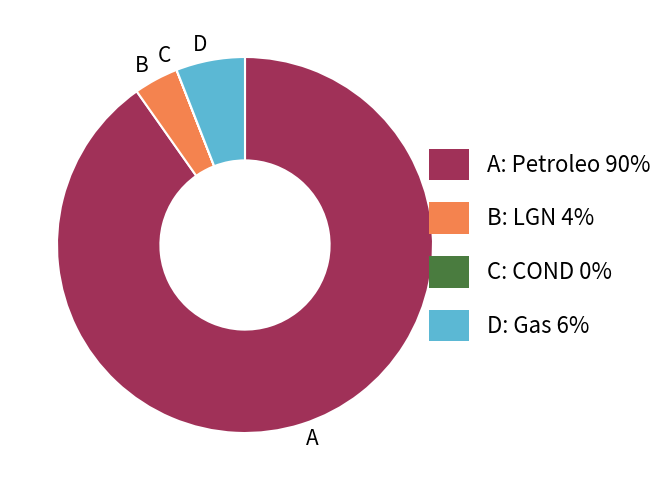

Does any single category account for the majority?

Yes